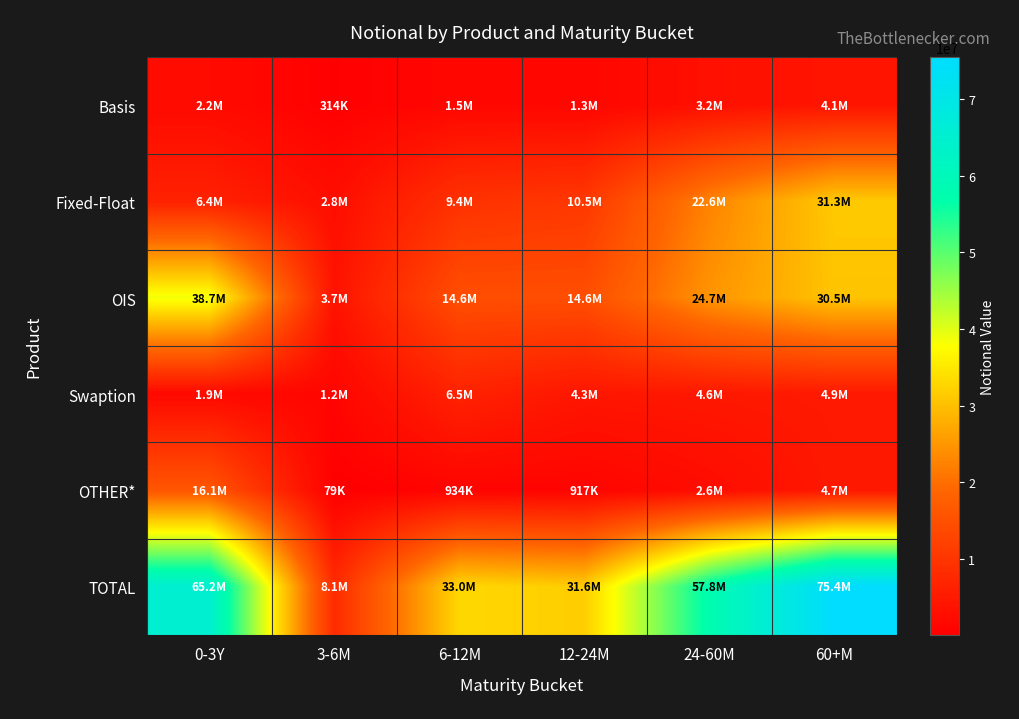

Which label corresponds to the largest value in the chart?

60+M